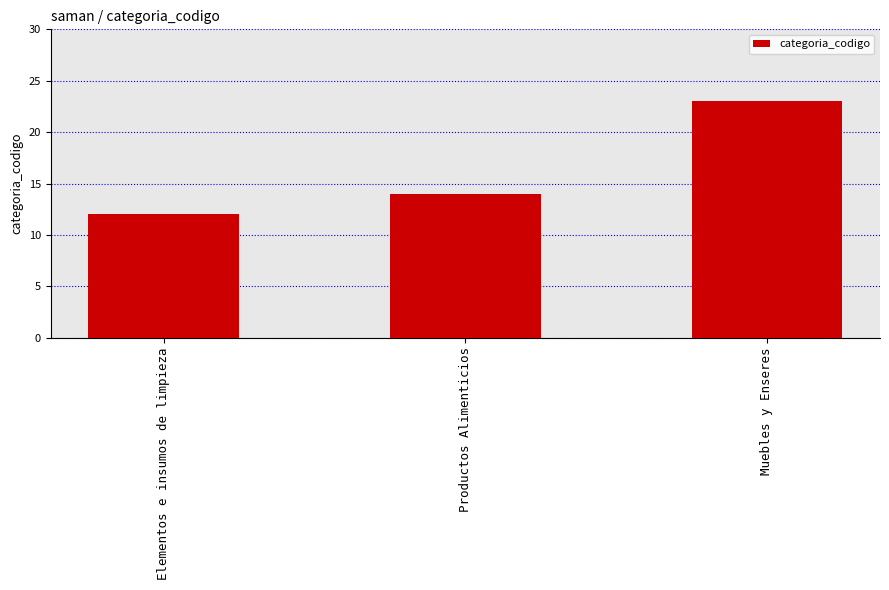

What is the change in value from Elementos e insumos de limpieza to Muebles y Enseres?

+11